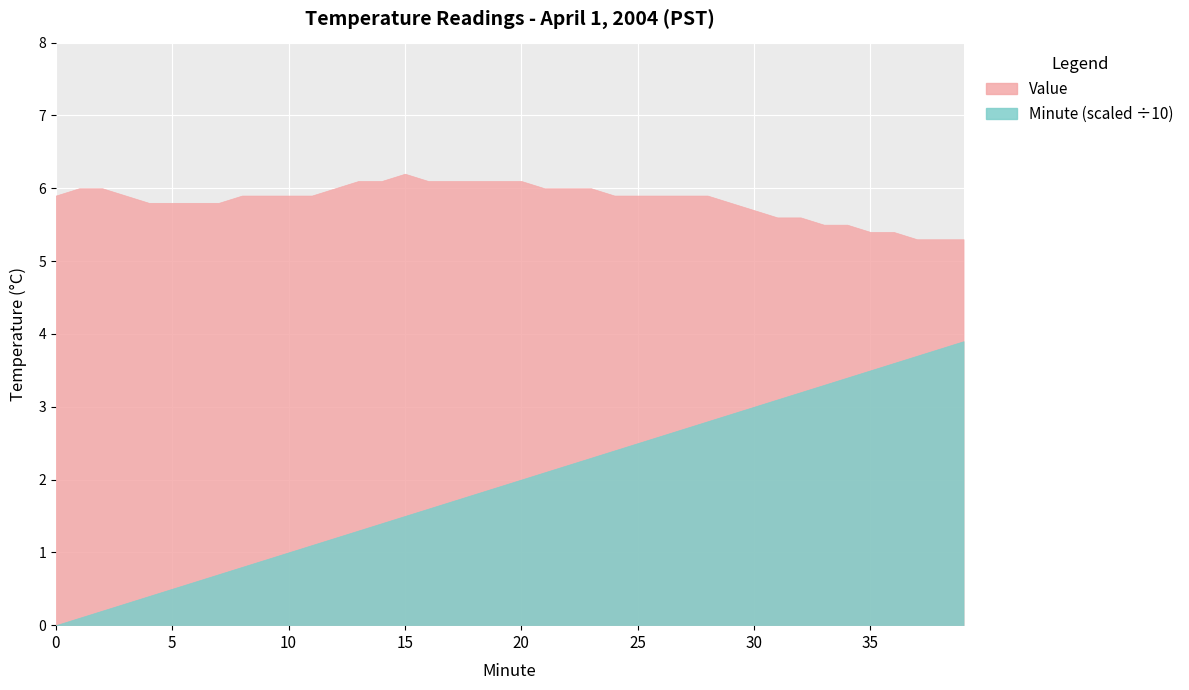

Reading right to left, extract all data points from this chart.

Value: 5.3	5.3	5.3	5.4	5.4	5.5	5.5	5.6	5.6	5.7	5.8	5.9	5.9	5.9	5.9	5.9	6.0	6.0	6.0	6.1	6.1	6.1	6.1	6.1	6.2	6.1	6.1	6.0	5.9	5.9	5.9	5.9	5.8	5.8	5.8	5.8	5.9	6.0	6.0	5.9
Minute: 39.0	38.0	37.0	36.0	35.0	34.0	33.0	32.0	31.0	30.0	29.0	28.0	27.0	26.0	25.0	24.0	23.0	22.0	21.0	20.0	19.0	18.0	17.0	16.0	15.0	14.0	13.0	12.0	11.0	10.0	9.0	8.0	7.0	6.0	5.0	4.0	3.0	2.0	1.0	0.0